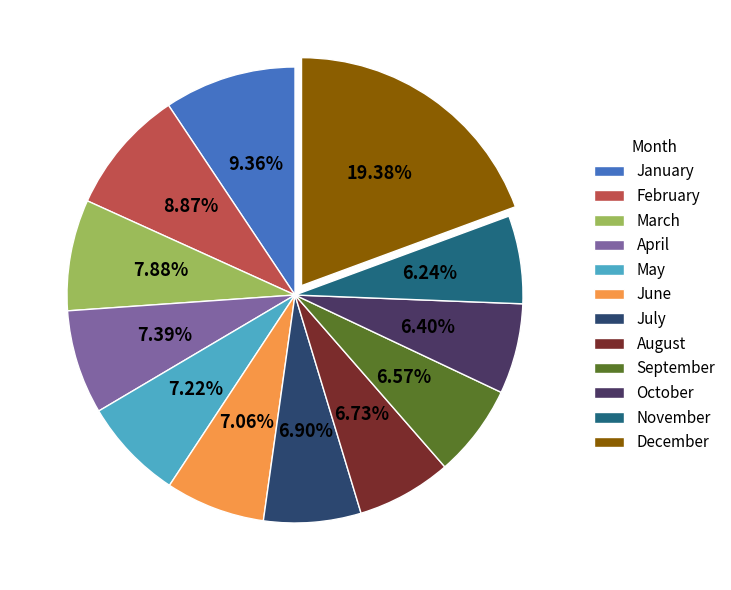

What portion of the pie excludes October?

93.6%